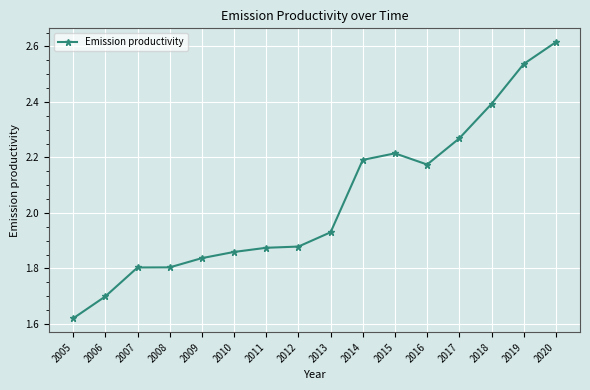

What is the sum of all values?

32.7